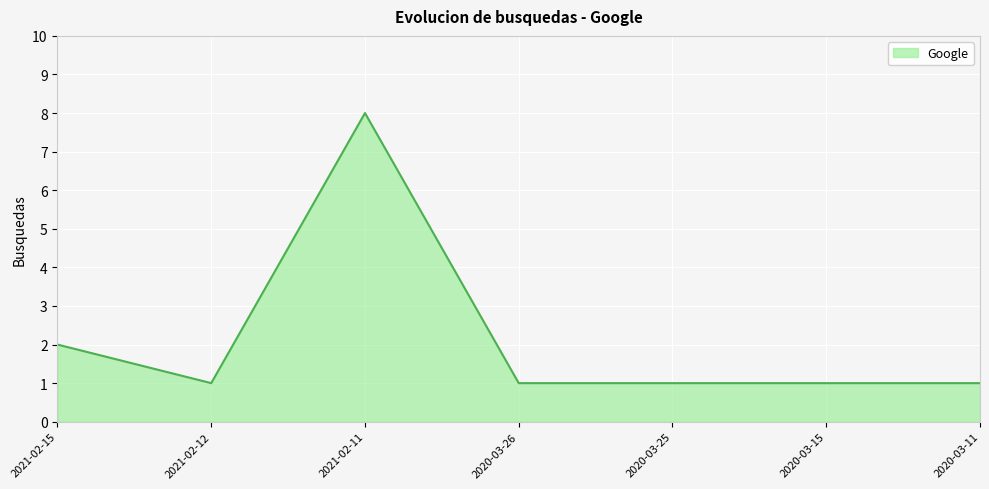

Is it true that the value at 2021-02-11 is 8?

True